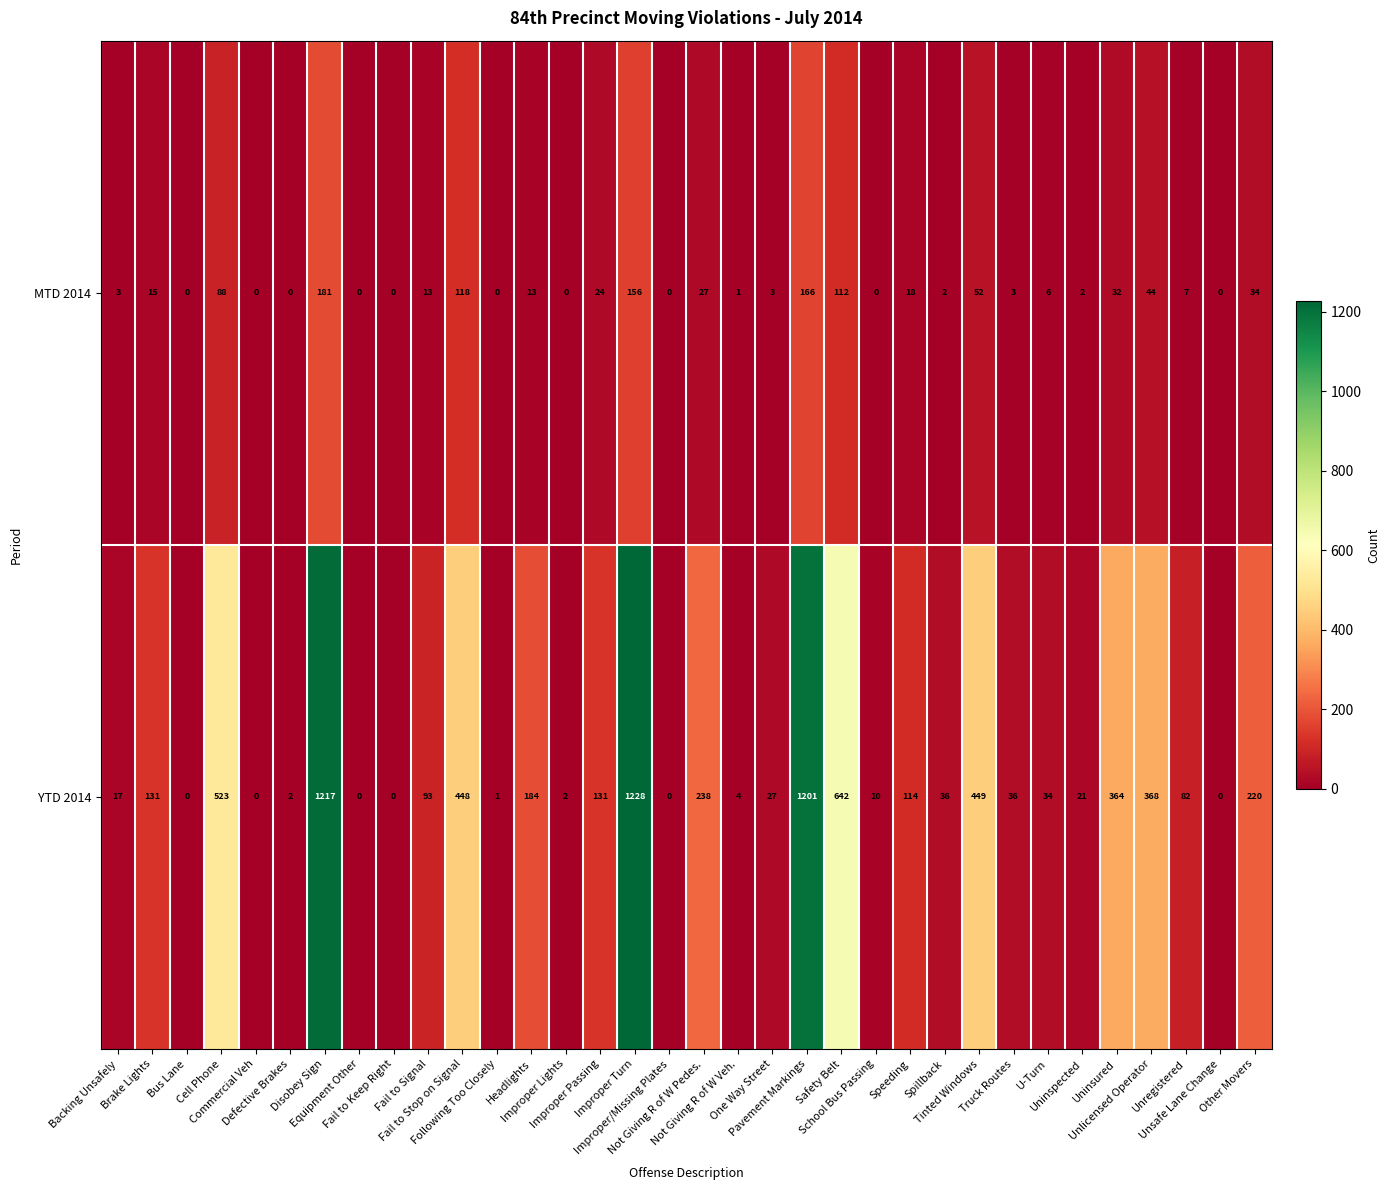

What is the average value of the YTD 2014 series?

230